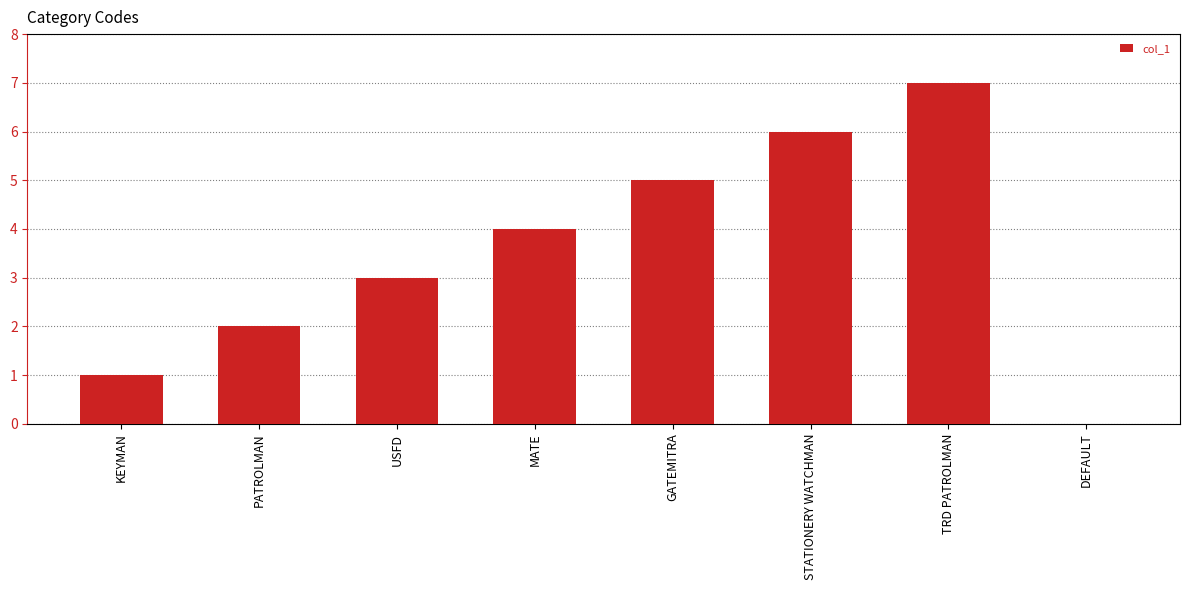

What is the sum of all values?

28